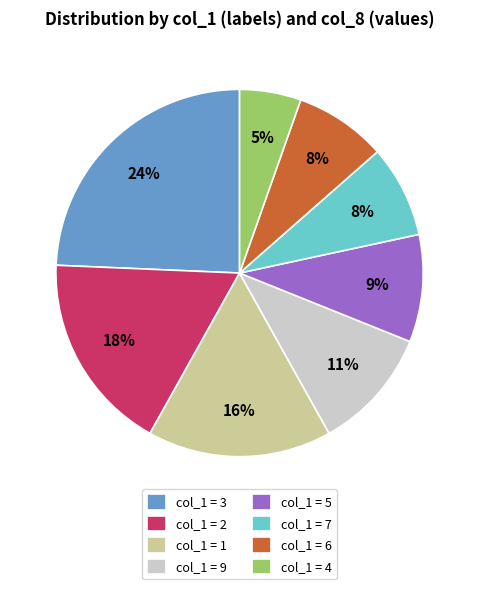

What percentage is the col_1 = 3 slice, to the nearest percent?

24%